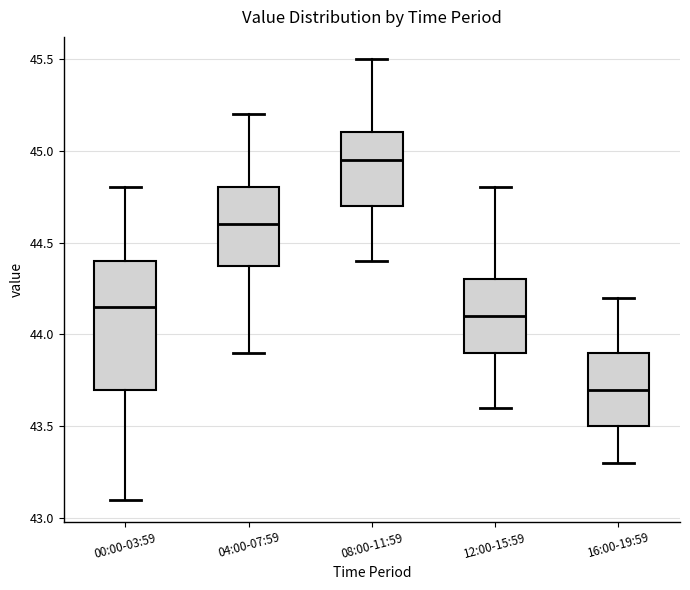

Reading left to right, transcribe this box plot: for each box, give where its median line is, the range the box spans, and where its two whiskers end, as read against the y-axis. The values are not printed on the chart, so give them approximately, as read against the axis.

00:00-03:59: median 44.15, box 43.70 to 44.40, whiskers 43.10 to 44.80
04:00-07:59: median 44.60, box 44.40 to 44.80, whiskers 43.90 to 45.20
08:00-11:59: median 44.95, box 44.70 to 45.10, whiskers 44.40 to 45.50
12:00-15:59: median 44.10, box 43.90 to 44.30, whiskers 43.60 to 44.80
16:00-19:59: median 43.70, box 43.50 to 43.90, whiskers 43.30 to 44.20